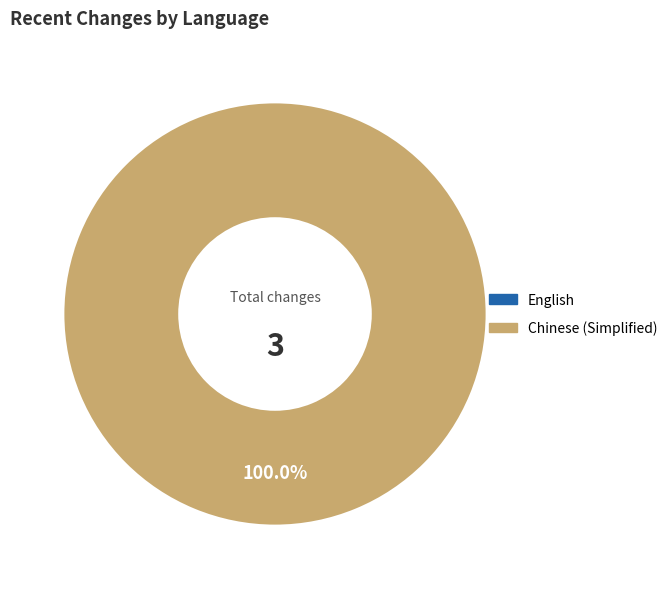

Is there any slice that represents more than half of the pie?

Yes